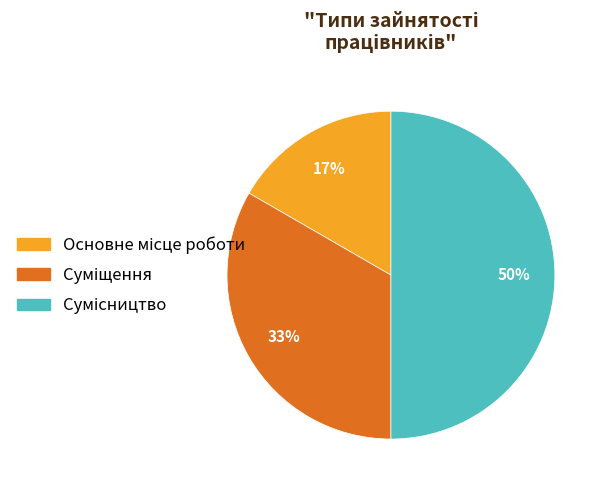

To the nearest percent, what is the difference between the largest and smallest slice percentages?

33%